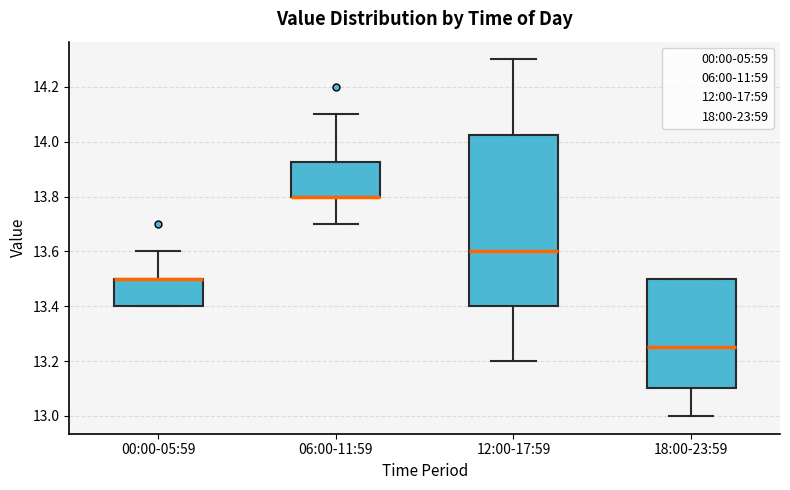

Which box is the tallest, from its lower edge to its upper edge?

12:00-17:59